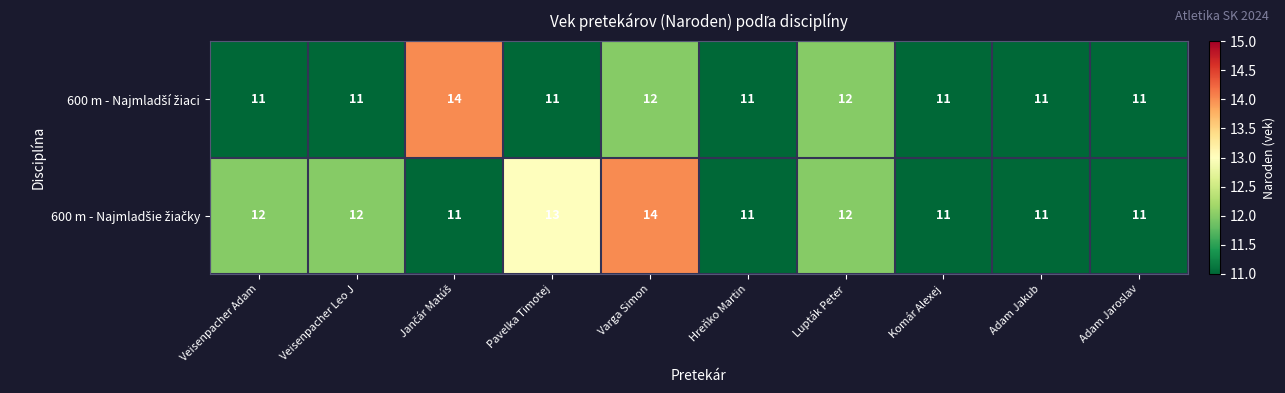

How many series are shown in this chart?

2